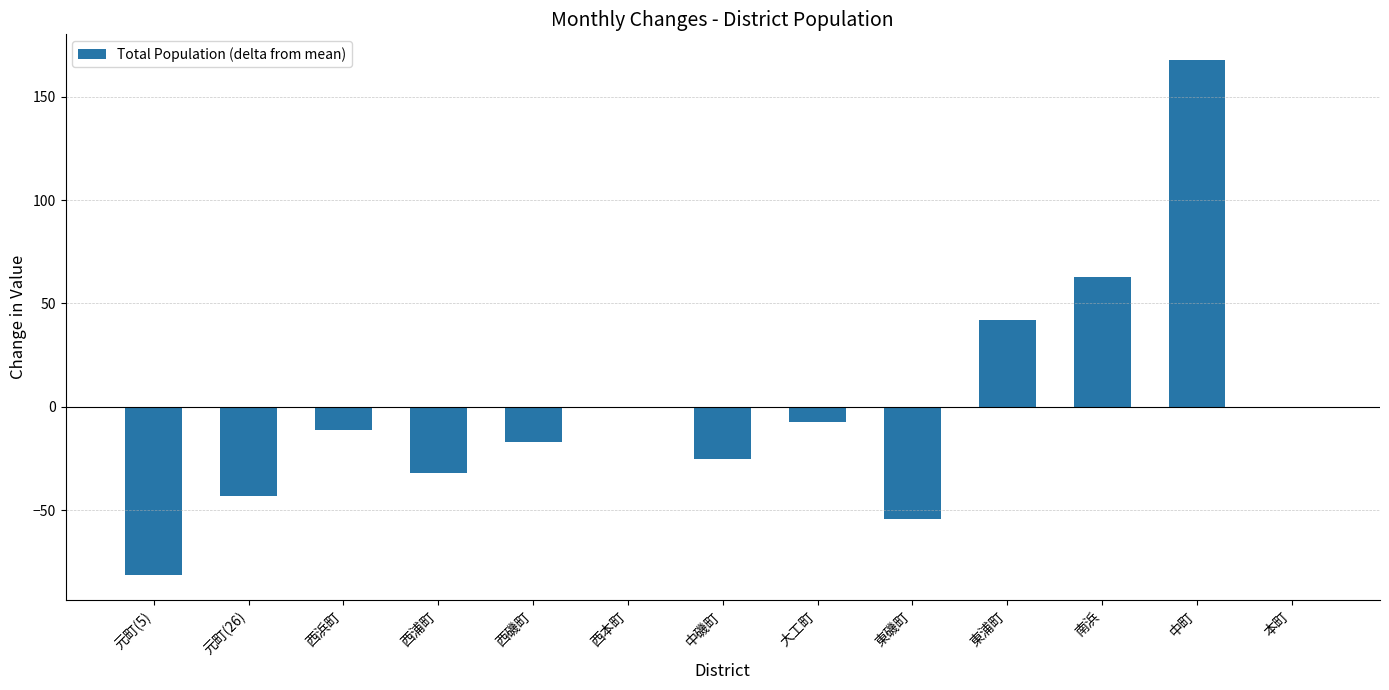

Which category has the highest value across all series?

中町